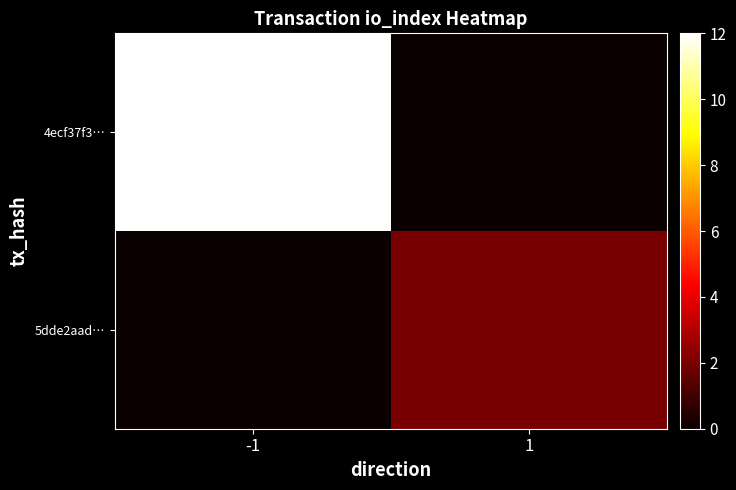

At -1, list the series in order from smallest to largest.

5dde2aad…, 4ecf37f3…